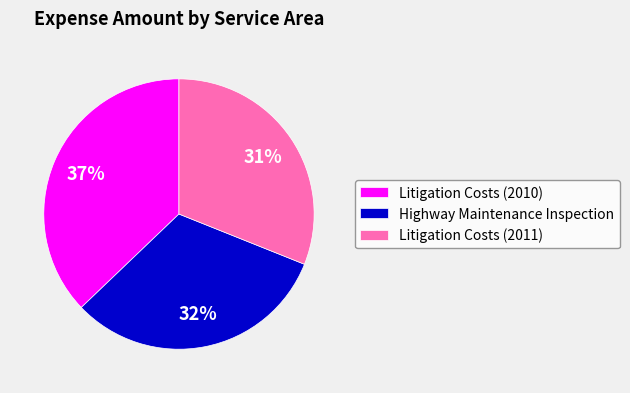

Is Litigation Costs (2010) the majority of the pie?

No